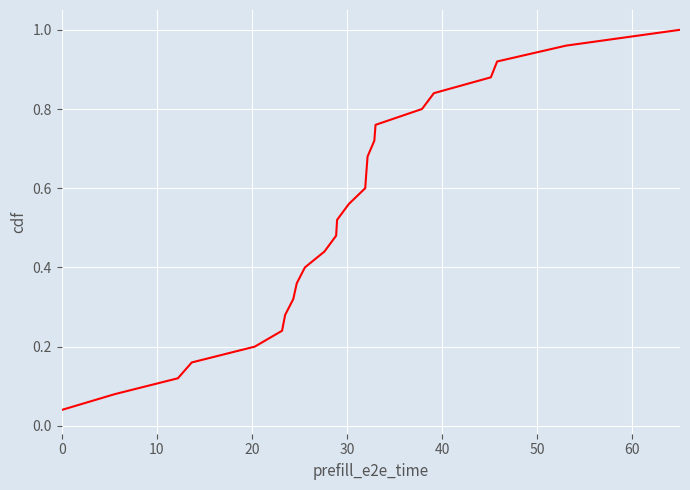

What is the sum of all values?

13.0